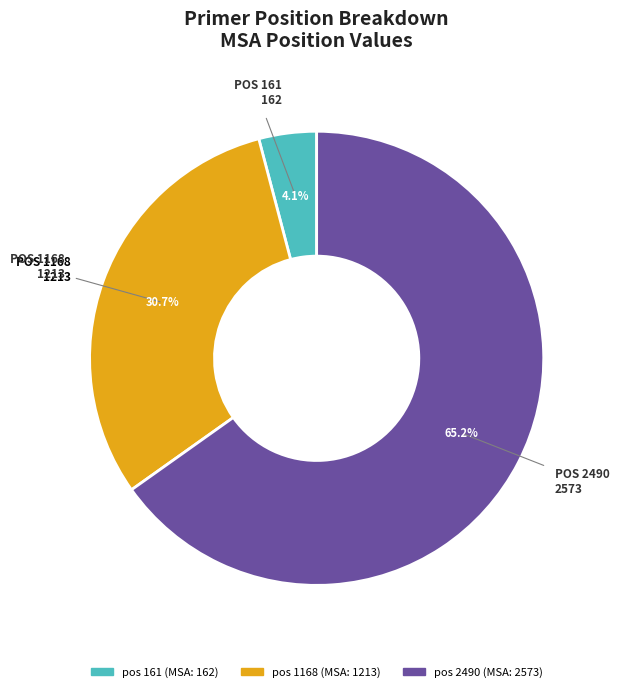

Is there a majority slice in this chart?

Yes